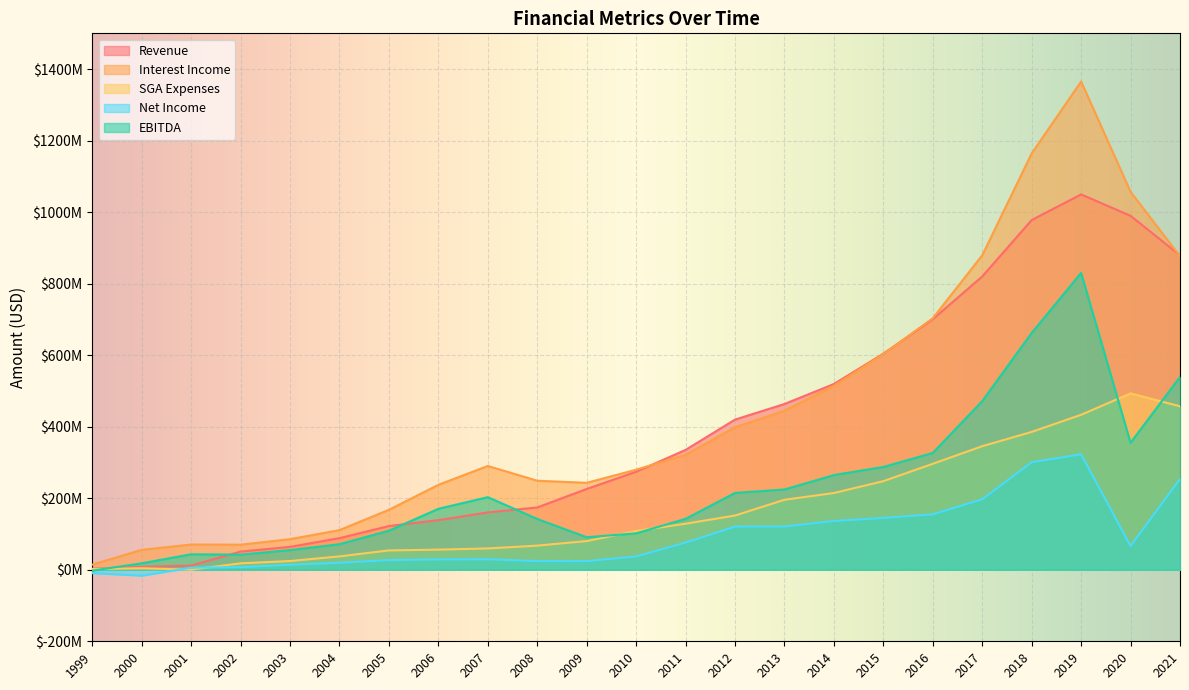

Reading left to right, transcribe all the data shown in this chart.

Revenue: 3045000	8092000	11745000	50871000	64047000	88374000	122220000	138742000	160379000	174207000	225951000	273937000	335169000	419919000	463537000	519476000	604268000	700594000	820078000	977950000	1049587000	989717000	879302000
Interest Income: 14414000	55769000	70594000	70142000	85484000	110878000	167695000	237524000	290207000	248930000	243153000	279810000	321600000	398457000	444625000	514547000	602958000	703408000	879299000	1164193000	1365312000	1056912000	876585000
SGA Expenses: 2112000	4182000	278000	17993000	24423000	37403000	54062000	56291000	59612000	67481000	80196000	108430000	128795000	151631000	195774000	214626000	247757000	296290000	345532000	385466000	433354000	493119000	457148000
Net Income: -9298000	-16497000	5844000	7343000	13834000	19560000	27192000	28924000	29422000	24266000	24152000	37187000	75976000	120672000	121051000	136352000	144854000	155119000	197063000	300824000	322866000	66289000	253939000
EBITDA: -2417000	18032000	43305000	42185000	54901000	71430000	109300000	170415000	202973000	142049000	90955000	101770000	142369000	214898000	224400000	264742000	287418000	326605000	471550000	662143000	830020000	354957000	539209000